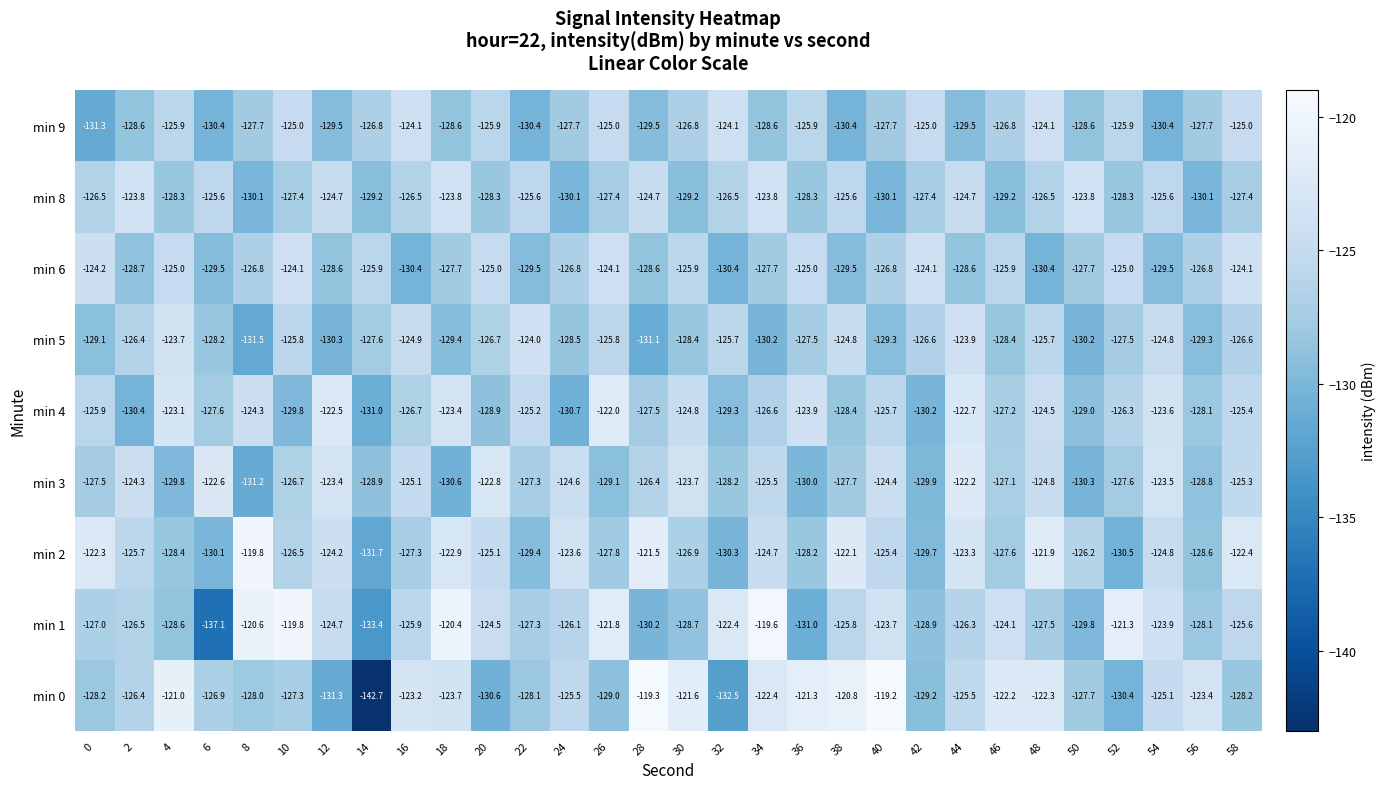

Which series changed the most between 36 and 42?

min 0